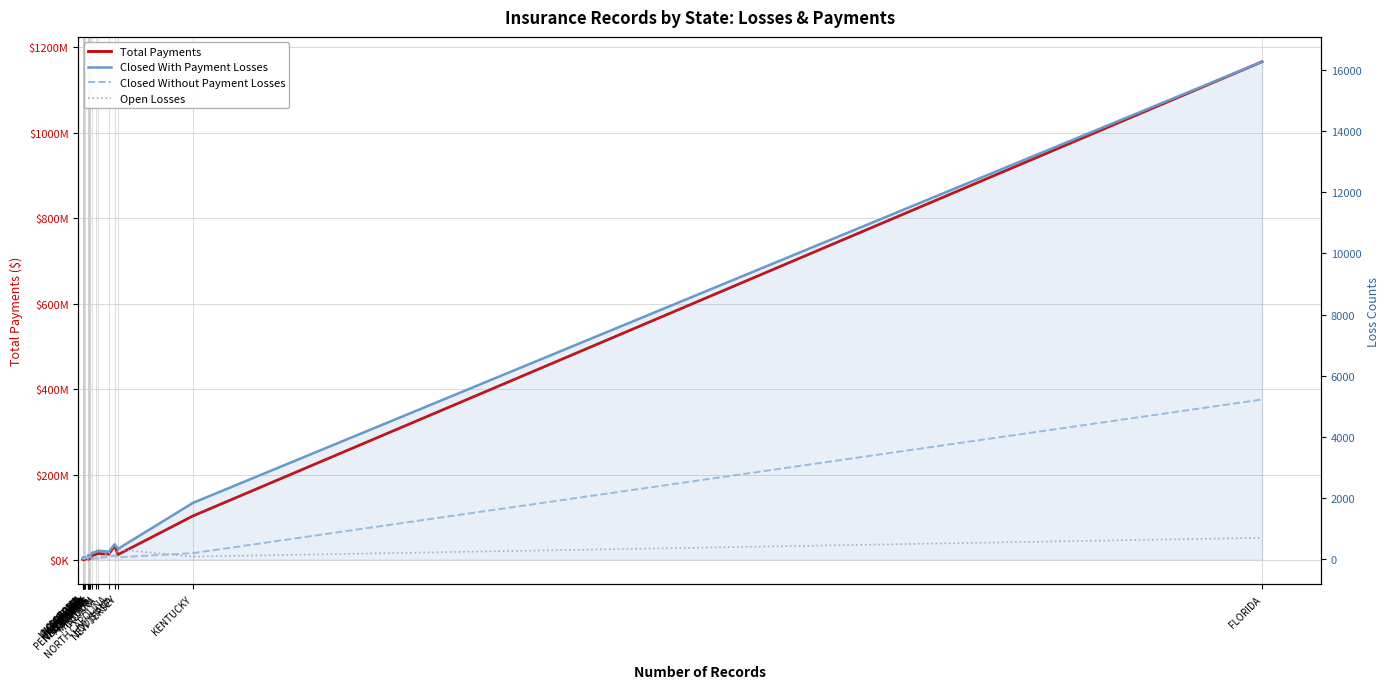

Which series has the largest range (max minus min)?

Total Payments